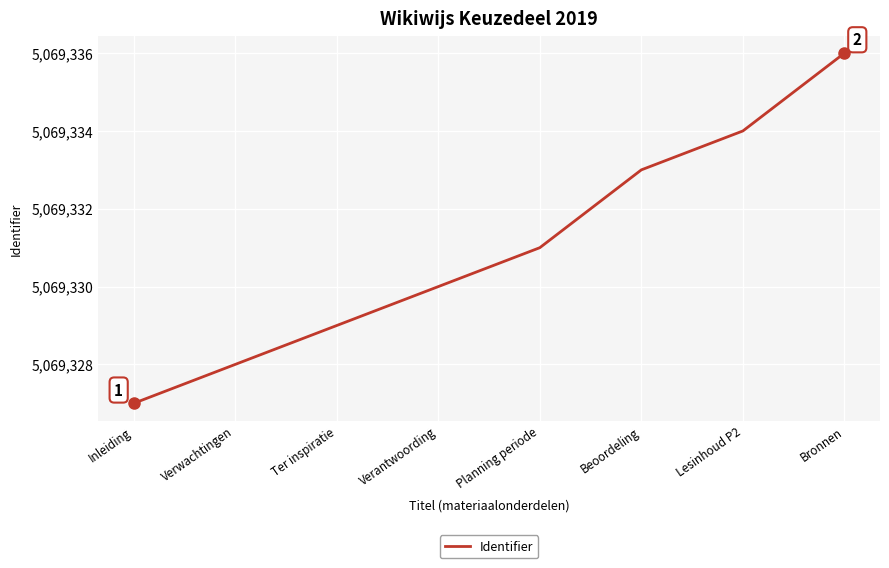

List the labels in order of value, largest first.

Bronnen, Lesinhoud P2, Beoordeling, Planning periode, Verantwoording, Ter inspiratie, Verwachtingen, Inleiding